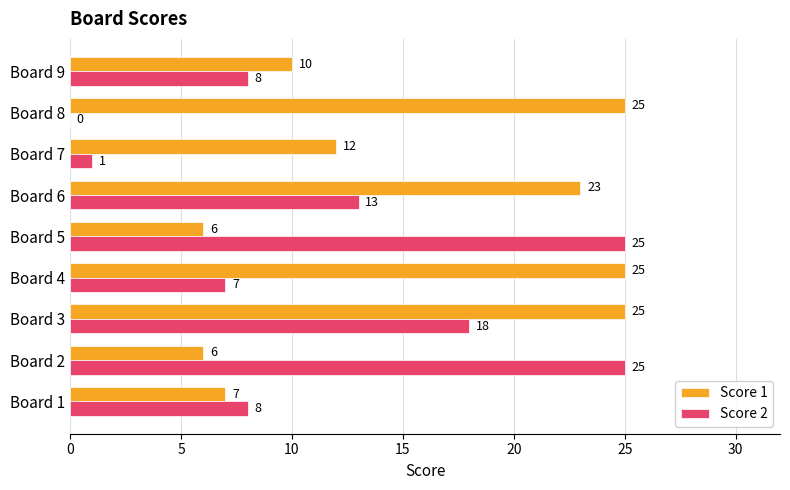

Which series changed the most between Board 2 and Board 7?

Score 2